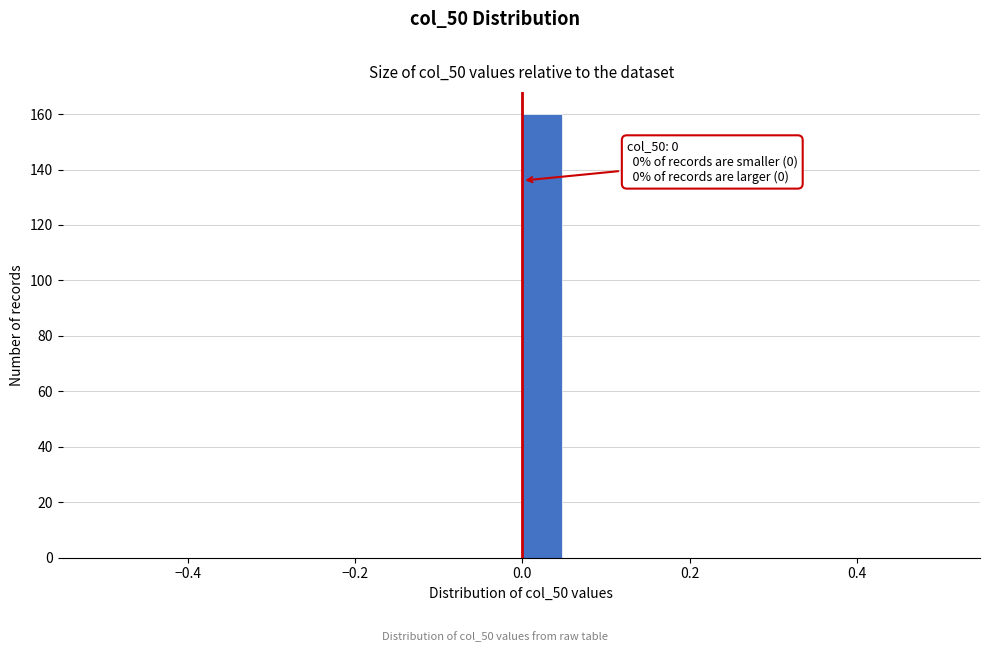

Read against the x-axis, roughly where is the centre of the tallest bar?

0.02